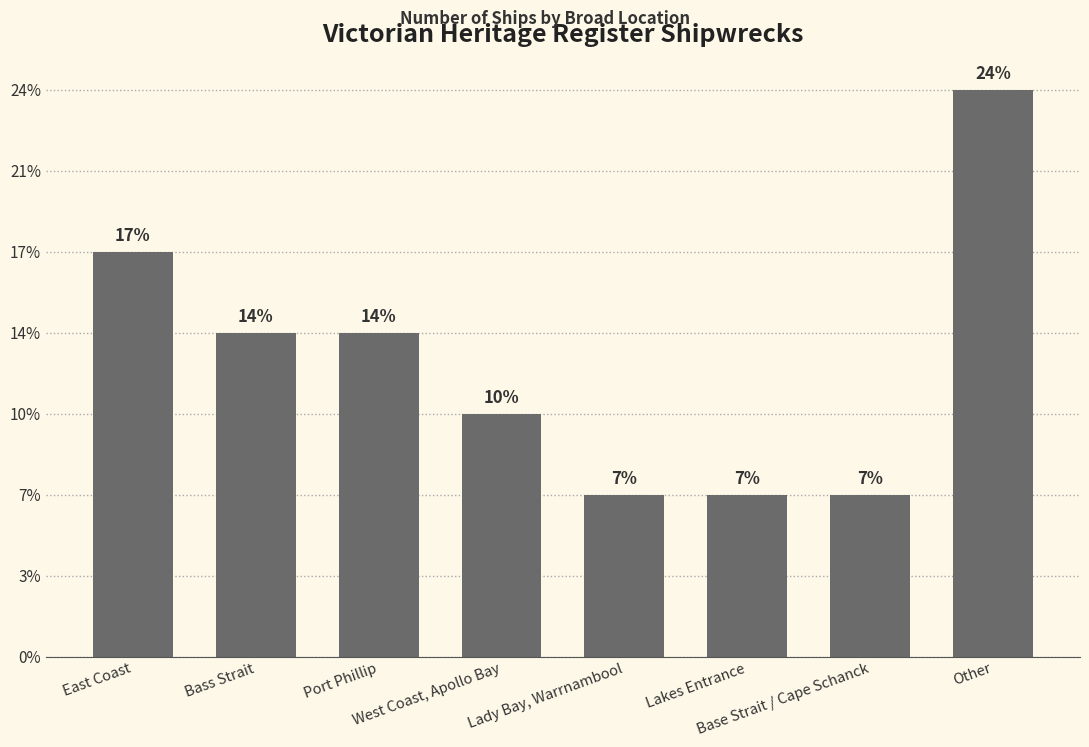

List the labels in order of value, smallest first.

Lady Bay, Warrnambool, Lakes Entrance, Base Strait / Cape Schanck, West Coast, Apollo Bay, Bass Strait, Port Phillip, East Coast, Other